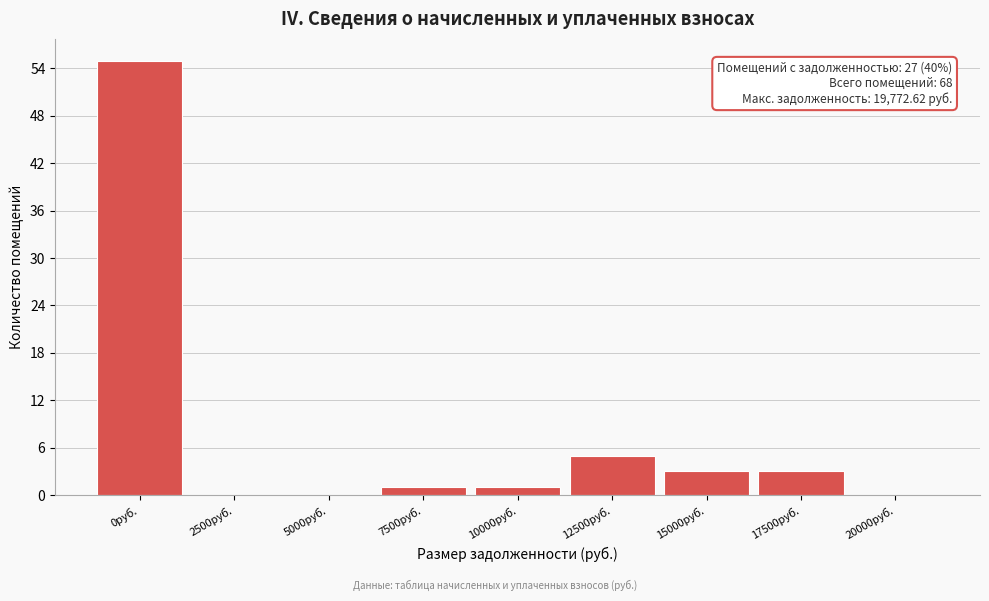

Reading left to right, list all the values displayed in this chart.

0руб.=55	2500руб.=0	5000руб.=0	7500руб.=1	10000руб.=1	12500руб.=5	15000руб.=3	17500руб.=3	20000руб.=0